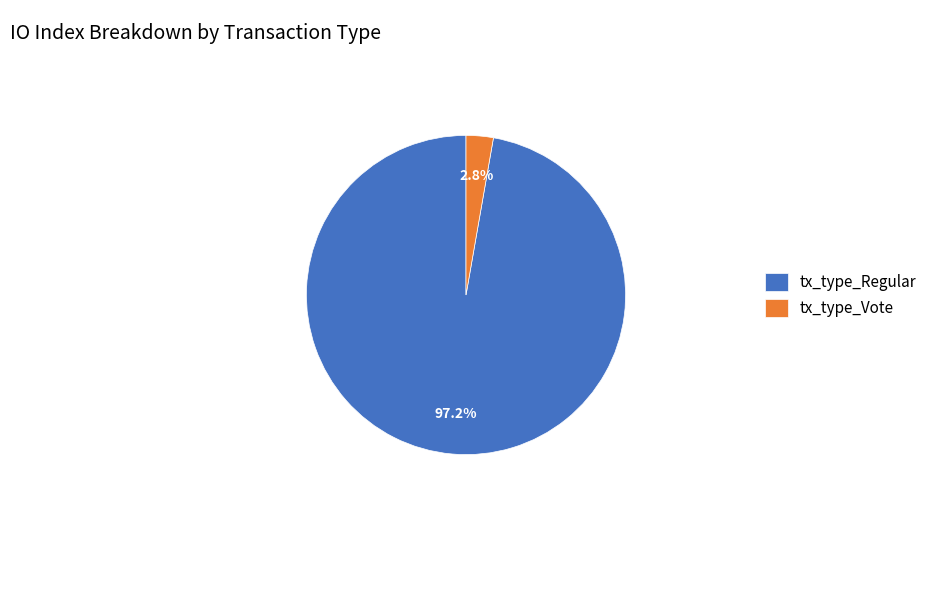

To the nearest percent, what is the average slice percentage?

50%